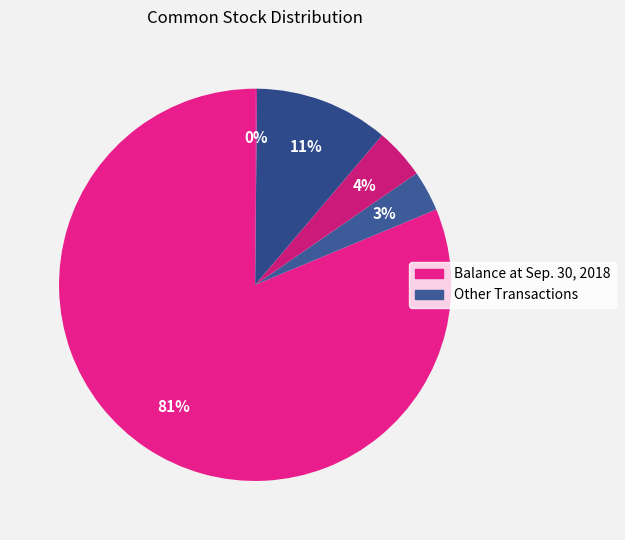

Rank the categories by value from lowest to highest.

Stock-based compensation, Stock dividend Series C, Stock dividend Series B, Issuance of Common Stock, Balance at Sep. 30, 2018